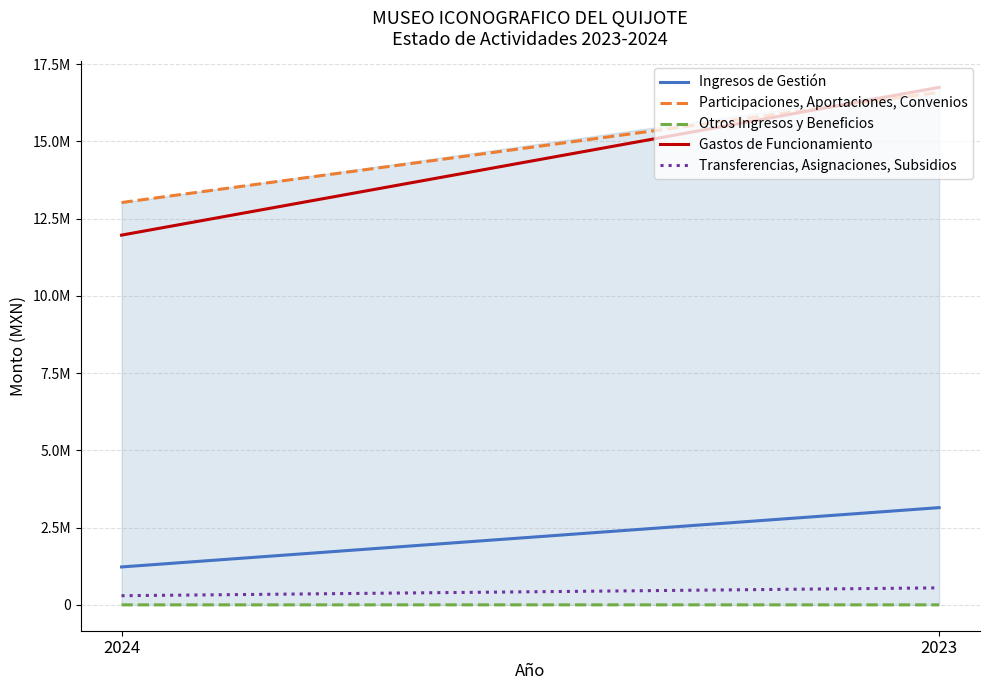

What is the difference between the maximum and minimum values in the Otros Ingresos y Beneficios series?

8.6